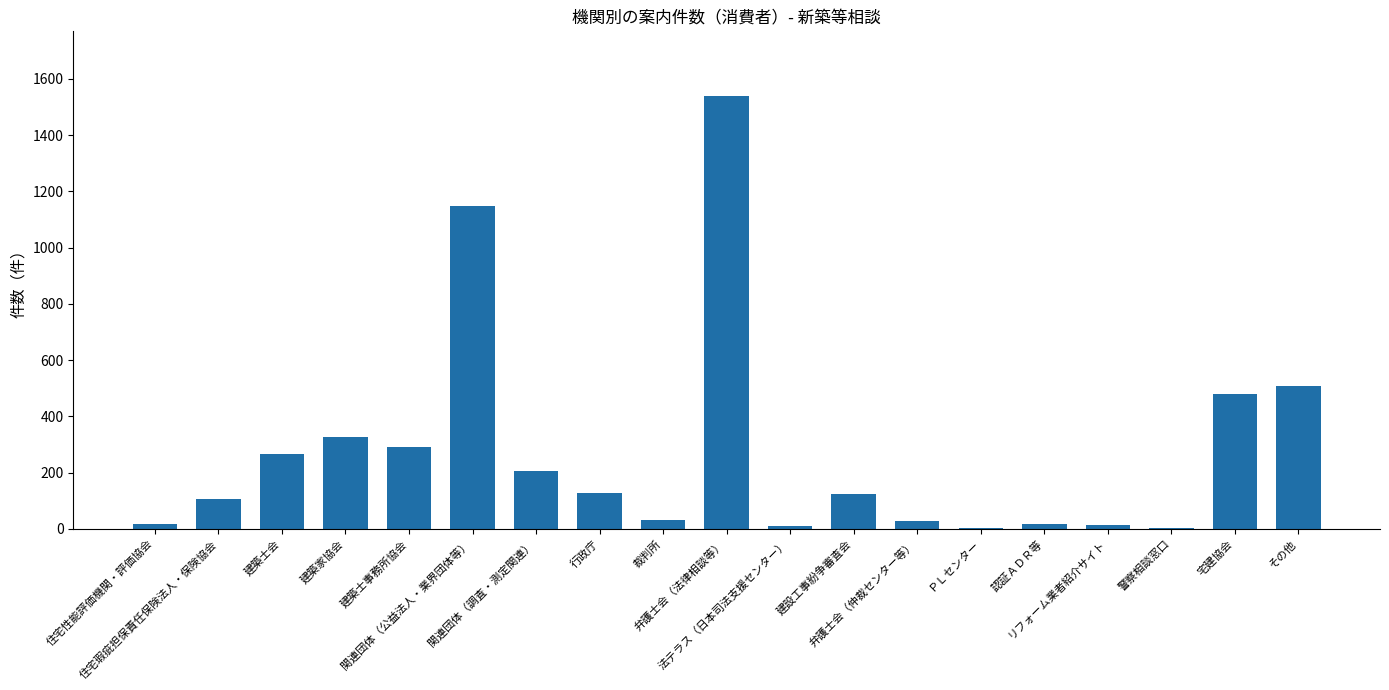

Are the bars grouped side by side (vs. stacked)?

No